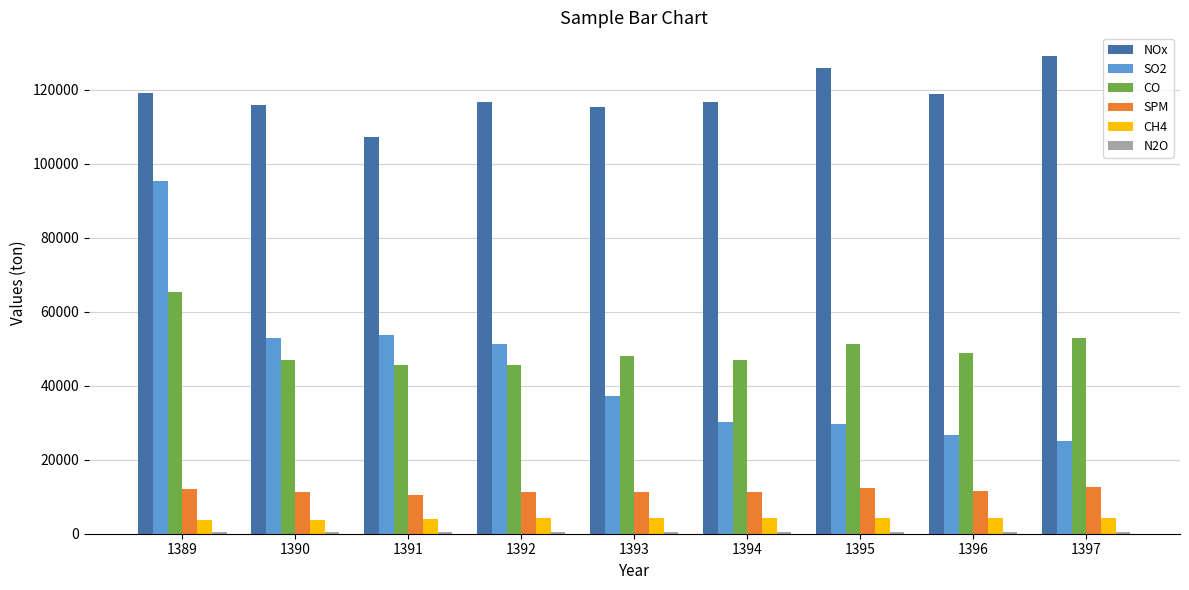

Which category has the highest value across all series?

1397